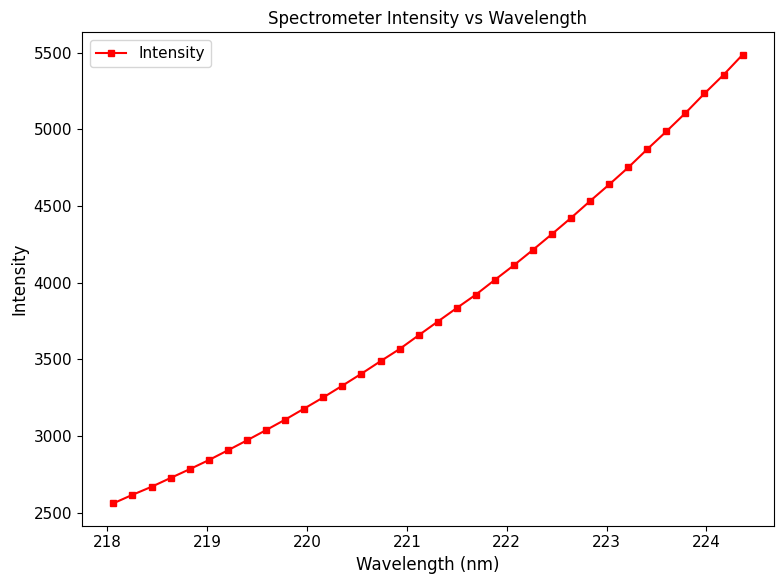

What is the value of the 4th point from the left?

2725.9